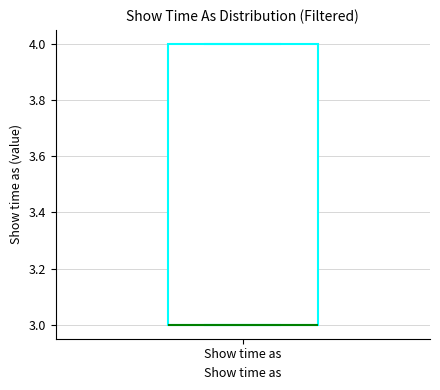

Read this box plot against the y-axis: the position of the median line, the range covered by the box, and the ends of both whiskers. The values are not printed on the chart, so give them approximately, as read against the axis.

median 3 (drawn on the box's lower edge), box 3 to 4, whiskers 3 to 4